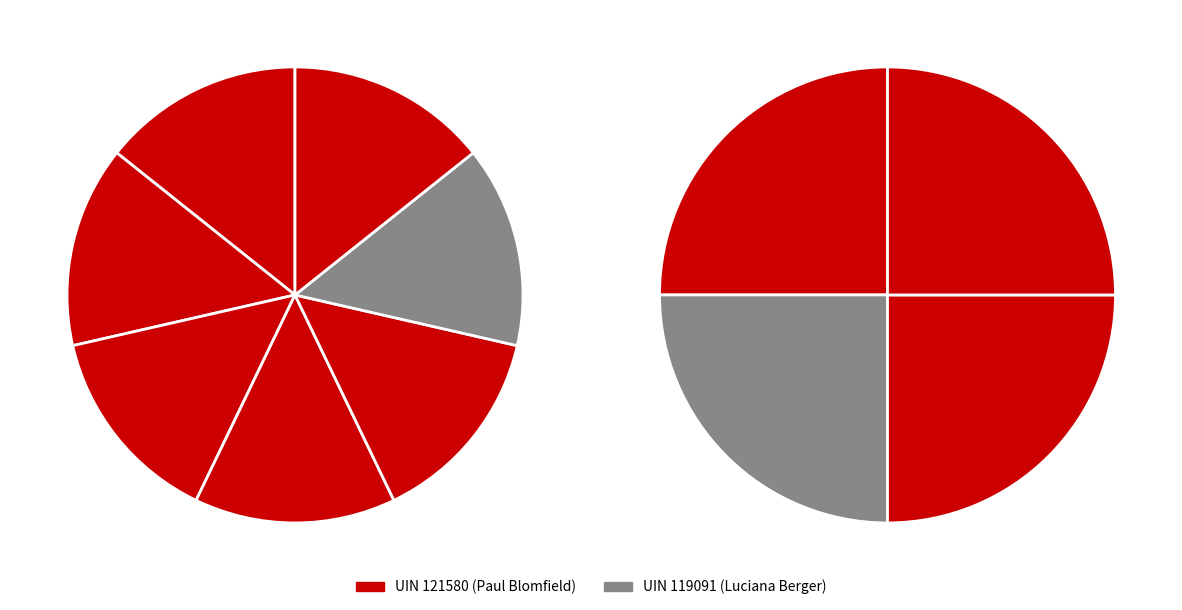

Does any single category account for the majority?

Yes